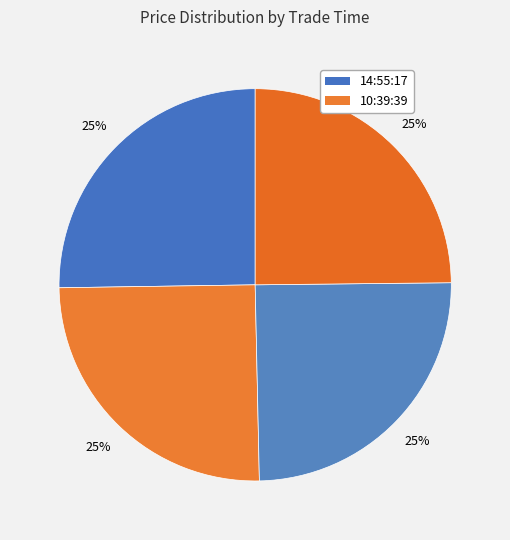

How many segments does this pie chart have?

4